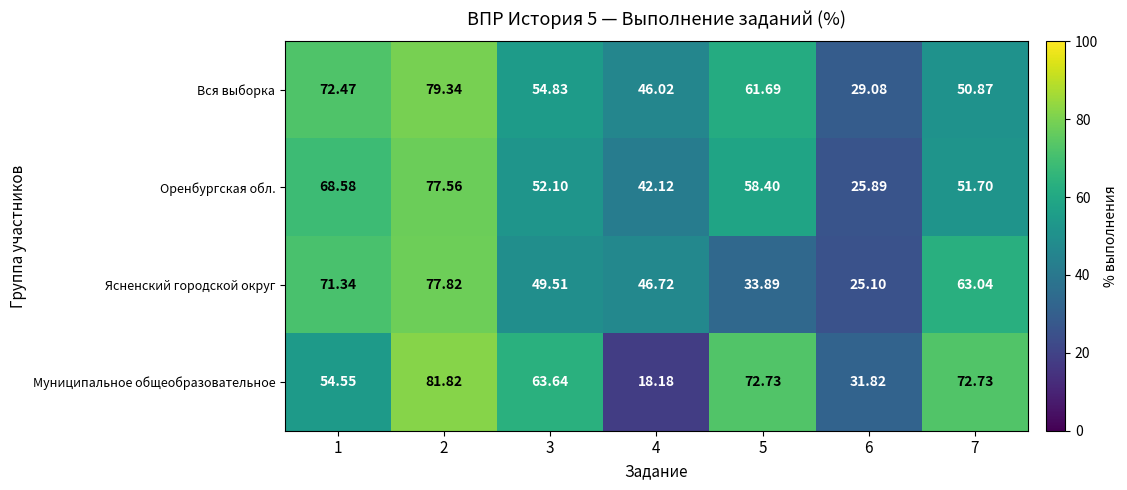

Which series changed the most between 2 and 5?

Ясненский городской округ